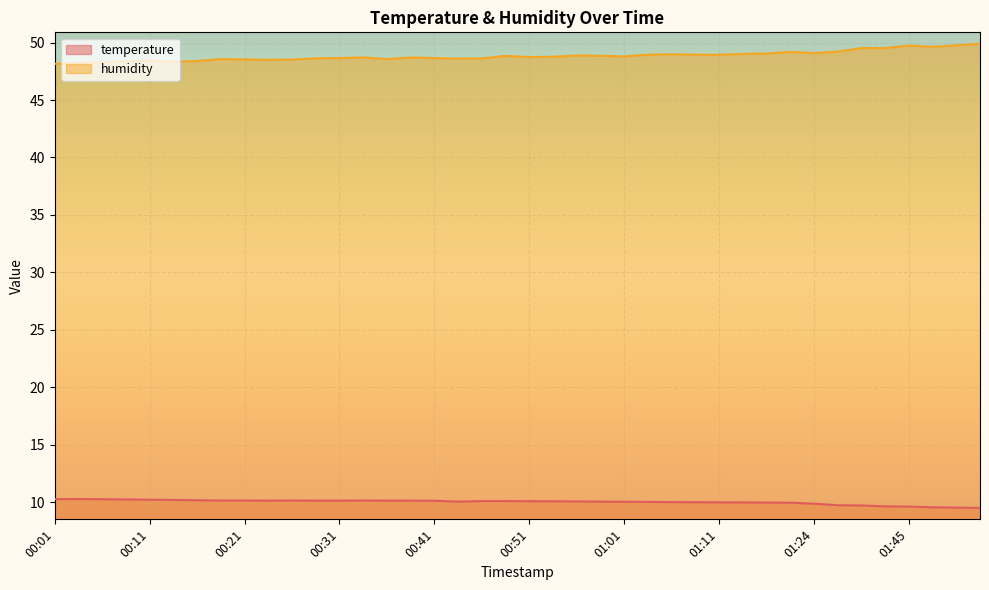

What is the label of the 37th point from the right?

00:09